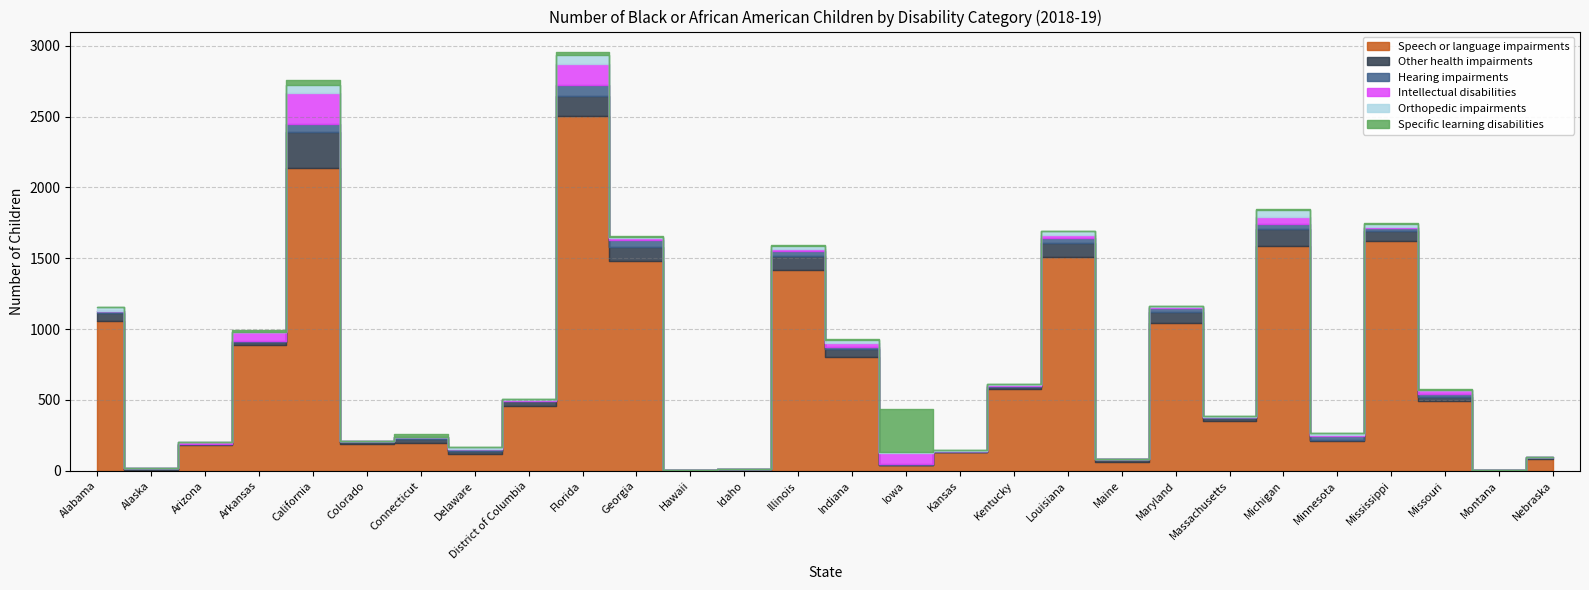

Reading right to left, extract all data points from this chart.

Speech or language impairments: Nebraska=84	Montana=3	Missouri=490	Mississippi=1620	Minnesota=212	Michigan=1585	Massachusetts=348	Maryland=1043	Maine=62	Louisiana=1507	Kentucky=574	Kansas=131	Iowa=42	Indiana=801	Illinois=1416	Idaho=7	Hawaii=4	Georgia=1481	Florida=2503	District of Columbia=454	Delaware=115	Connecticut=197	Colorado=190	California=2139	Arkansas=888	Arizona=183	Alaska=8	Alabama=1057
Other health impairments: Nebraska=7	Montana=0	Missouri=29	Mississippi=74	Minnesota=8	Michigan=122	Massachusetts=23	Maryland=74	Maine=18	Louisiana=98	Kentucky=17	Kansas=4	Iowa=0	Indiana=57	Illinois=102	Idaho=4	Hawaii=1	Georgia=101	Florida=139	District of Columbia=40	Delaware=24	Connecticut=30	Colorado=10	California=253	Arkansas=22	Arizona=4	Alaska=6	Alabama=53
Hearing impairments: Nebraska=3	Montana=0	Missouri=24	Mississippi=22	Minnesota=25	Michigan=34	Massachusetts=8	Maryland=29	Maine=1	Louisiana=36	Kentucky=10	Kansas=5	Iowa=2	Indiana=16	Illinois=33	Idaho=1	Hawaii=0	Georgia=45	Florida=81	District of Columbia=1	Delaware=11	Connecticut=8	Colorado=7	California=54	Arkansas=9	Arizona=2	Alaska=2	Alabama=17
Intellectual disabilities: Nebraska=0	Montana=0	Missouri=24	Mississippi=7	Minnesota=7	Michigan=53	Massachusetts=3	Maryland=10	Maine=2	Louisiana=21	Kentucky=5	Kansas=2	Iowa=84	Indiana=24	Illinois=16	Idaho=0	Hawaii=0	Georgia=19	Florida=151	District of Columbia=1	Delaware=2	Connecticut=6	Colorado=1	California=217	Arkansas=60	Arizona=12	Alaska=1	Alabama=1
Orthopedic impairments: Nebraska=1	Montana=0	Missouri=3	Mississippi=21	Minnesota=14	Michigan=44	Massachusetts=6	Maryland=5	Maine=2	Louisiana=33	Kentucky=7	Kansas=4	Iowa=5	Indiana=26	Illinois=21	Idaho=0	Hawaii=1	Georgia=7	Florida=60	District of Columbia=8	Delaware=12	Connecticut=0	Colorado=1	California=58	Arkansas=3	Arizona=1	Alaska=0	Alabama=25
Specific learning disabilities: Nebraska=0	Montana=0	Missouri=7	Mississippi=1	Minnesota=0	Michigan=6	Massachusetts=0	Maryland=0	Maine=0	Louisiana=0	Kentucky=0	Kansas=0	Iowa=300	Indiana=5	Illinois=8	Idaho=0	Hawaii=0	Georgia=6	Florida=18	District of Columbia=2	Delaware=1	Connecticut=15	Colorado=0	California=37	Arkansas=10	Arizona=2	Alaska=0	Alabama=0